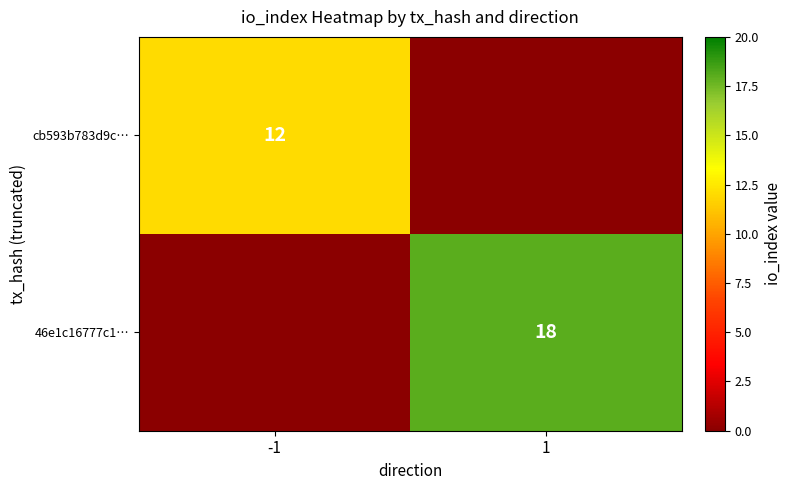

What is the maximum value shown in the chart?

18